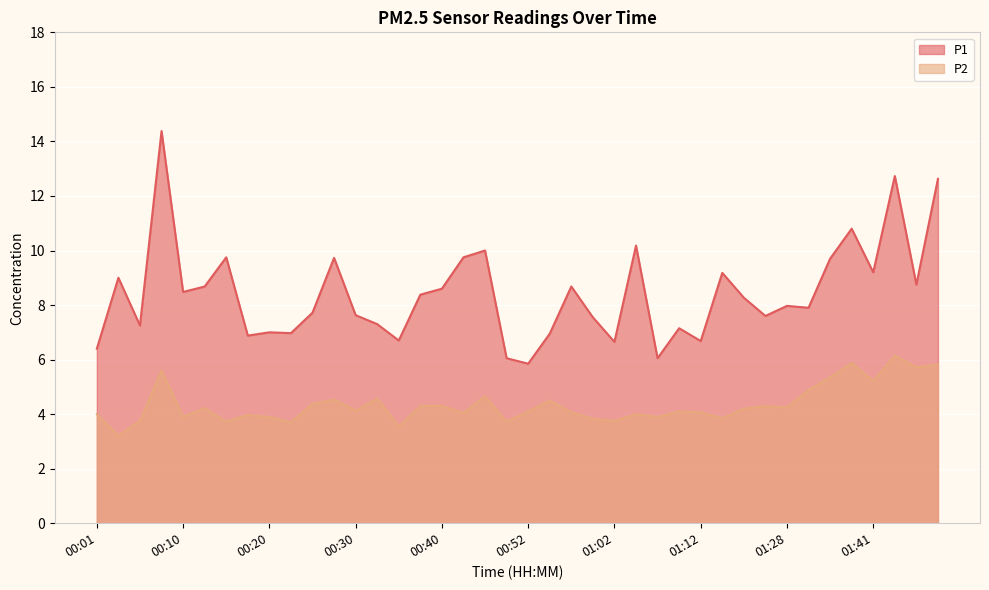

Reading left to right, transcribe all the data shown in this chart.

P1: 6.4	9.0	7.2	14.4	8.5	8.7	9.8	6.9	7.0	7.0	7.7	9.7	7.6	7.3	6.7	8.4	8.6	9.8	10.0	6.0	5.8	7.0	8.7	7.5	6.7	10.2	6.0	7.2	6.7	9.2	8.3	7.6	8.0	7.9	9.7	10.8	9.2	12.7	8.8	12.6
P2: 4.0	3.2	3.8	5.6	3.9	4.2	3.7	4.0	3.9	3.7	4.4	4.5	4.1	4.6	3.5	4.3	4.3	4.0	4.7	3.7	4.1	4.5	4.1	3.8	3.8	4.0	3.9	4.1	4.1	3.9	4.2	4.3	4.2	4.9	5.3	5.9	5.2	6.2	5.7	5.8